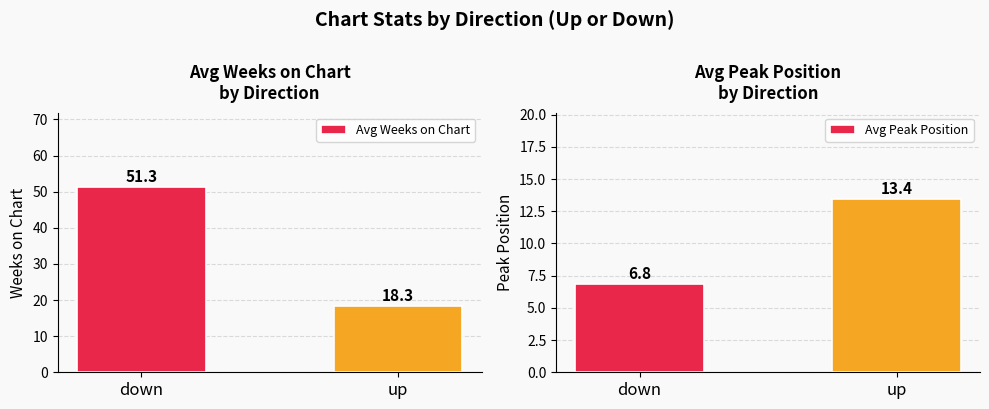

What is the highest value of the Avg Weeks on Chart series?

51.3